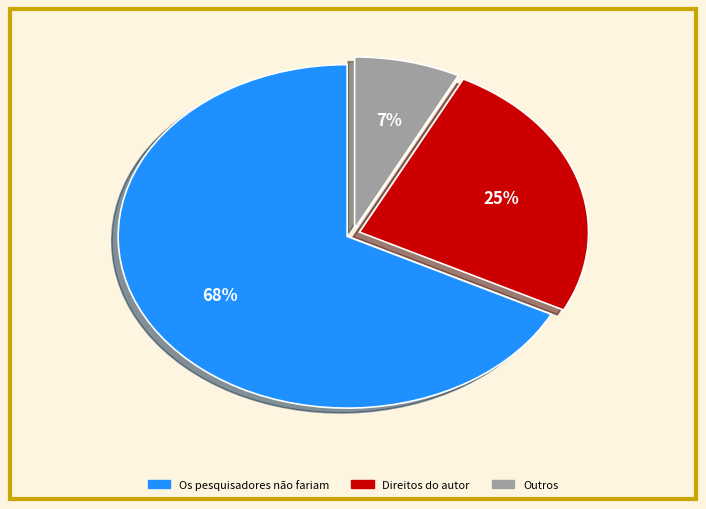

To the nearest percent, what is the average slice percentage?

33%